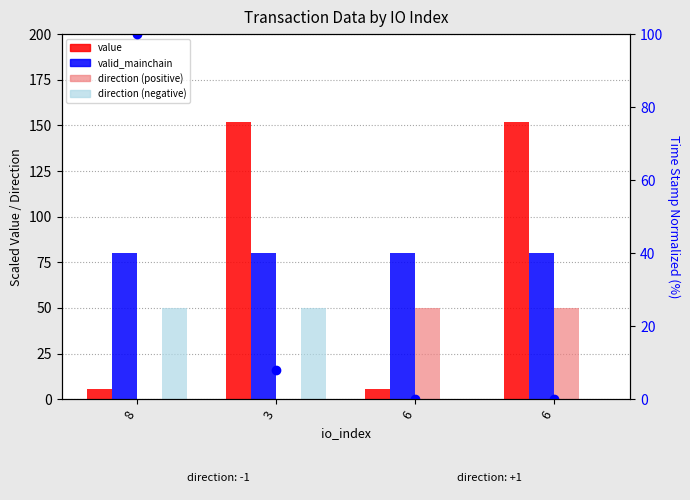

Are the bars horizontal?

No